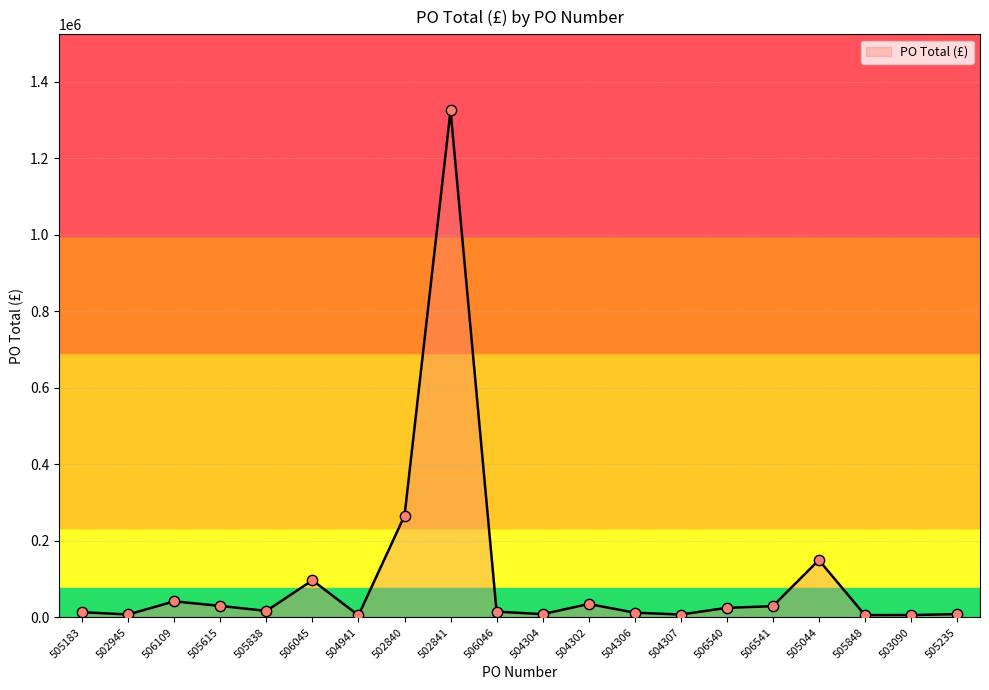

What is the ratio of the value at 506540 to the value at 504941?

4.7